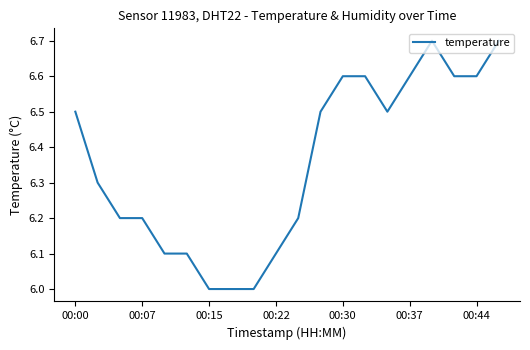

What is the greatest value displayed?

6.7